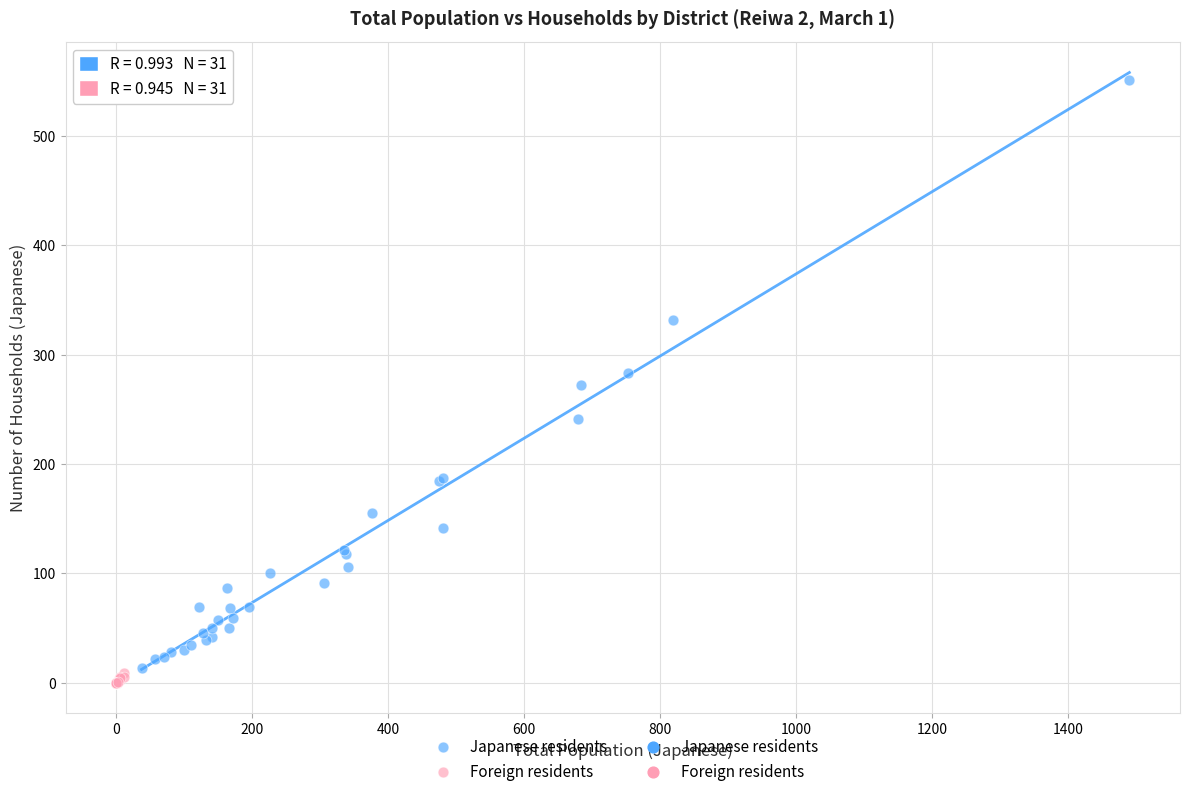

Which series reaches the maximum Y coordinate?

Japanese residents